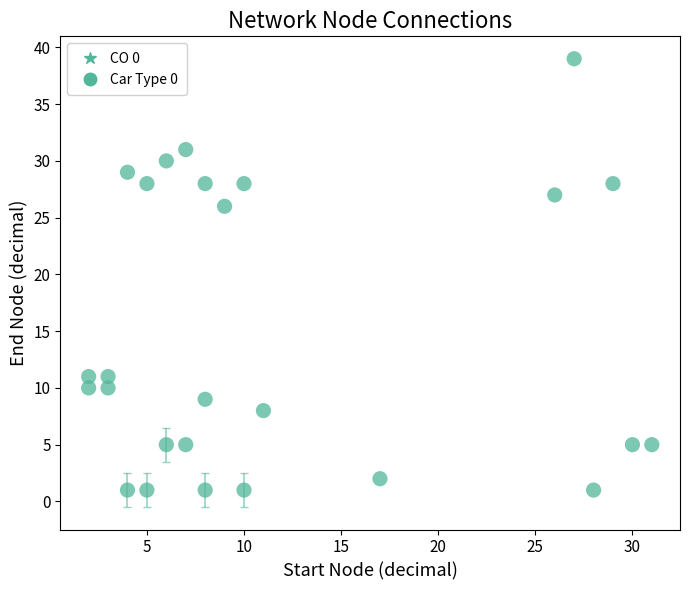

What is the range of Y values (max minus min)?

38